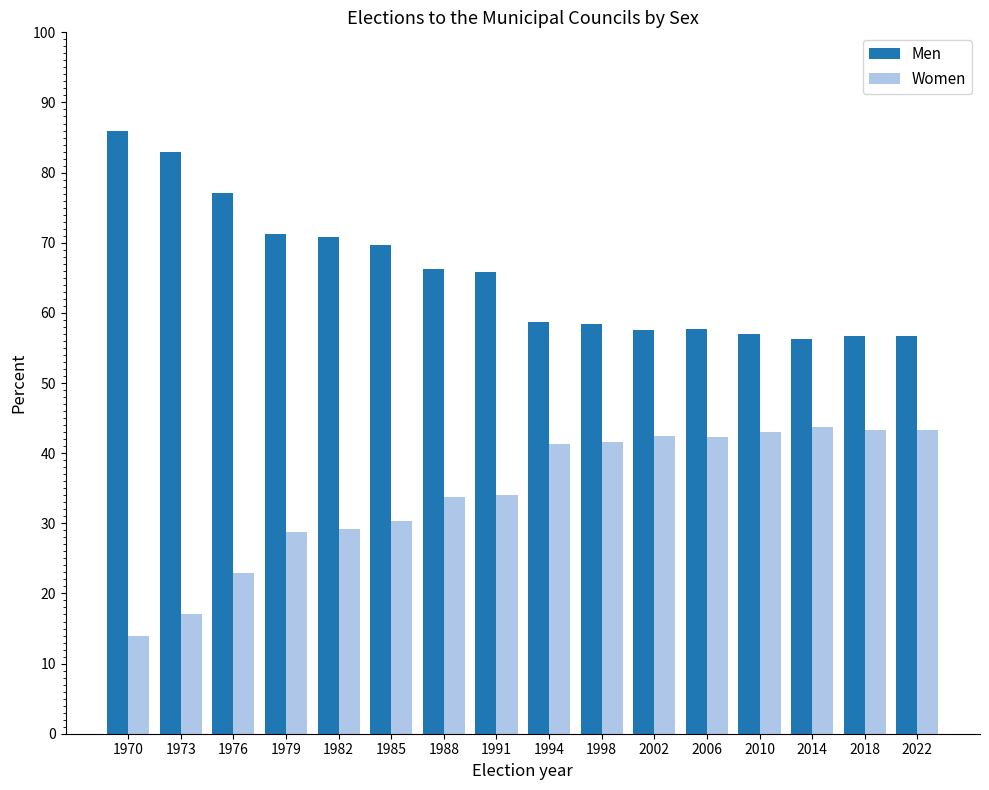

The Men series shows 33.8 at 2006. True or false?

False